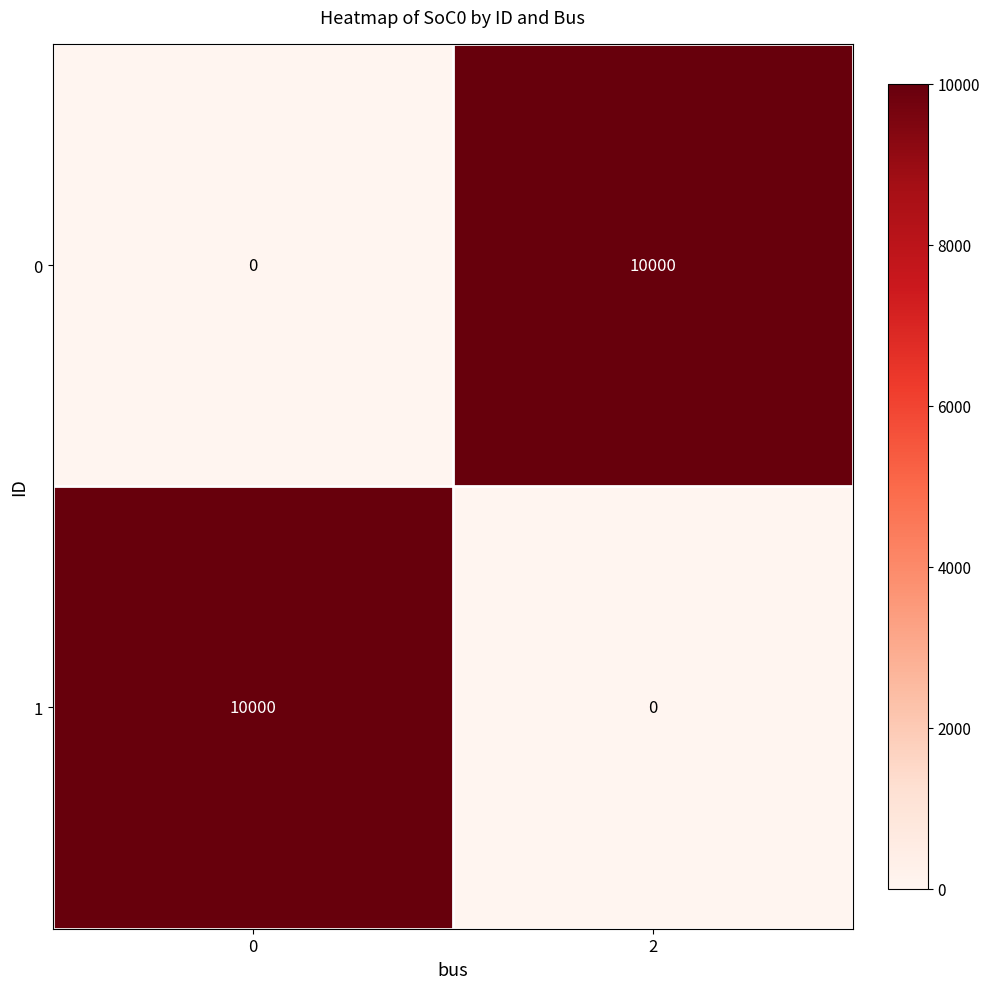

What is the average value of the 0 series?

5000